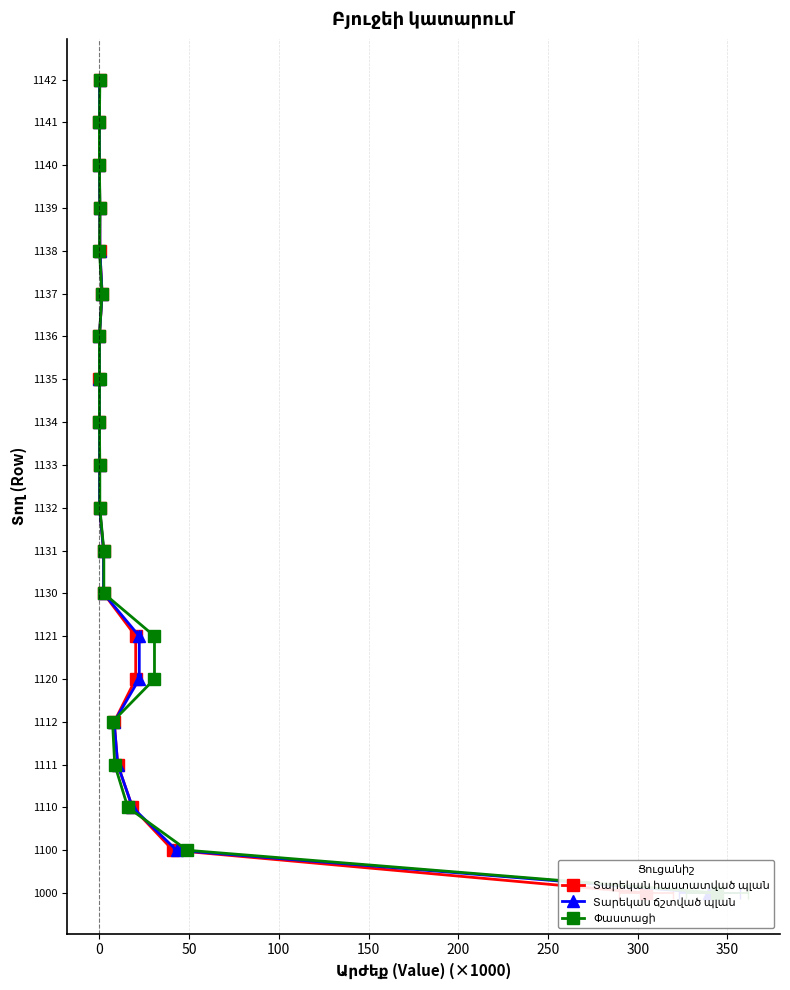

How many data points does each series have?

20